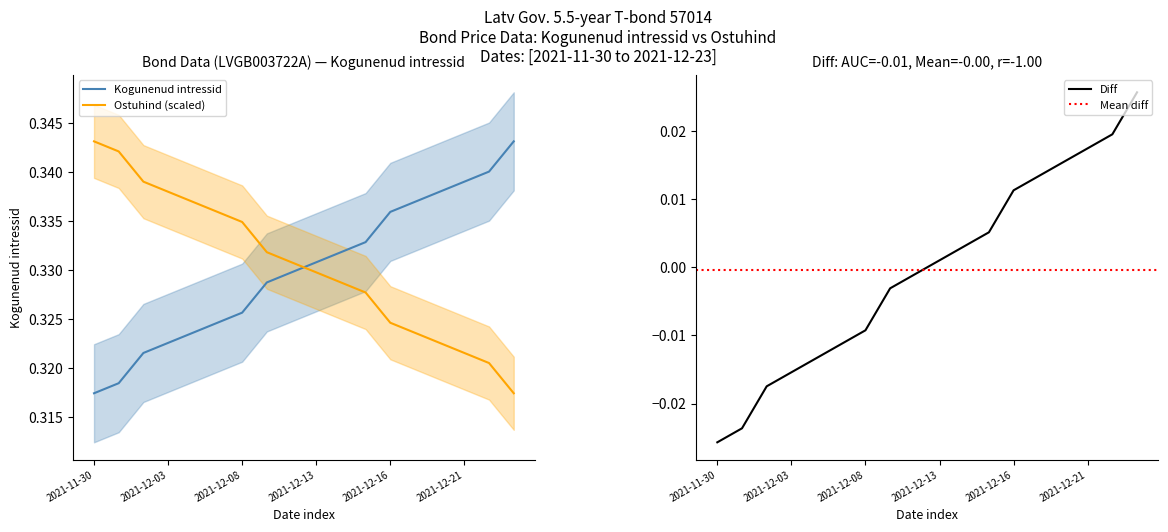

At which label does Kogunenud intressid reach its peak?

2021-12-23